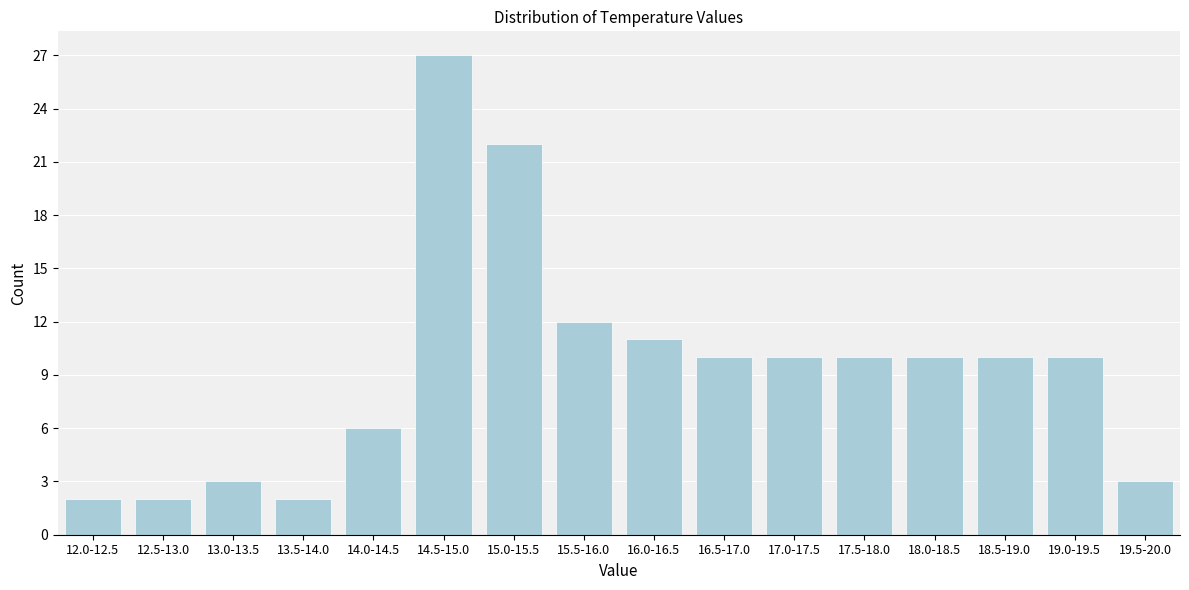

Reading left to right, what are all the values shown in this chart?

12.0-12.5=2	12.5-13.0=2	13.0-13.5=3	13.5-14.0=2	14.0-14.5=6	14.5-15.0=27	15.0-15.5=22	15.5-16.0=12	16.0-16.5=11	16.5-17.0=10	17.0-17.5=10	17.5-18.0=10	18.0-18.5=10	18.5-19.0=10	19.0-19.5=10	19.5-20.0=3